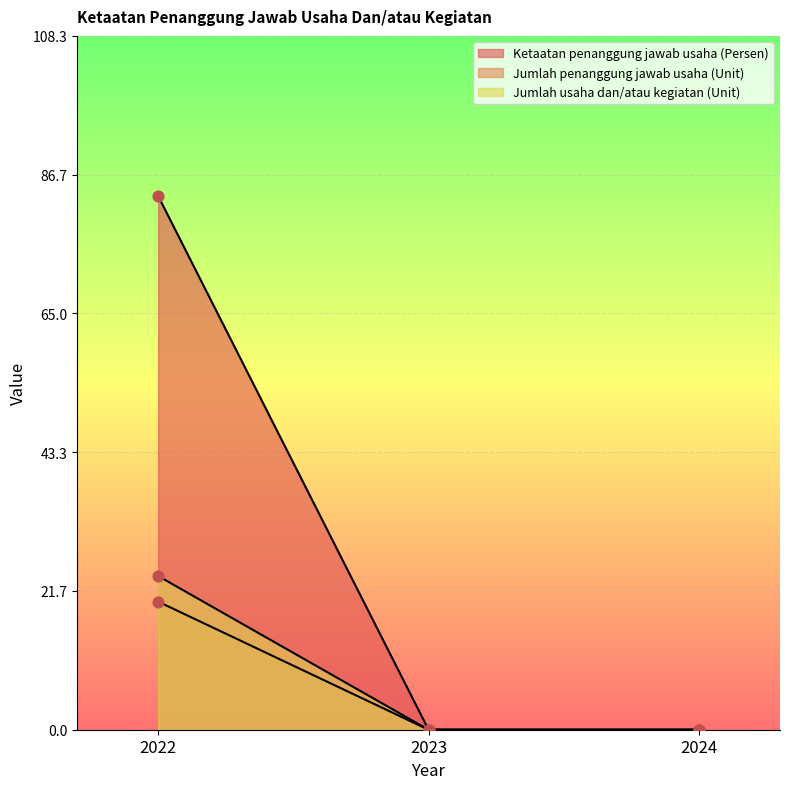

Which series contains the highest Y value?

Jumlah penanggung jawab usaha (Unit)